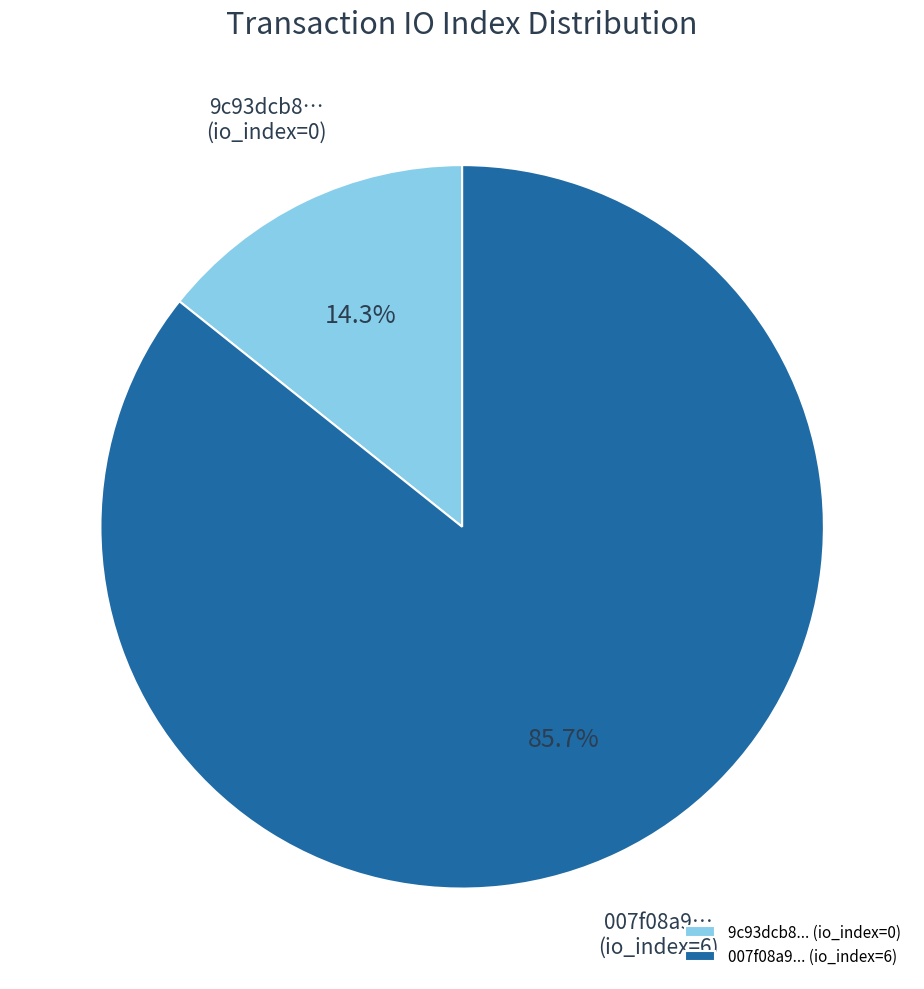

Which category has the biggest portion of the pie?

007f08a9... (io_index=6)